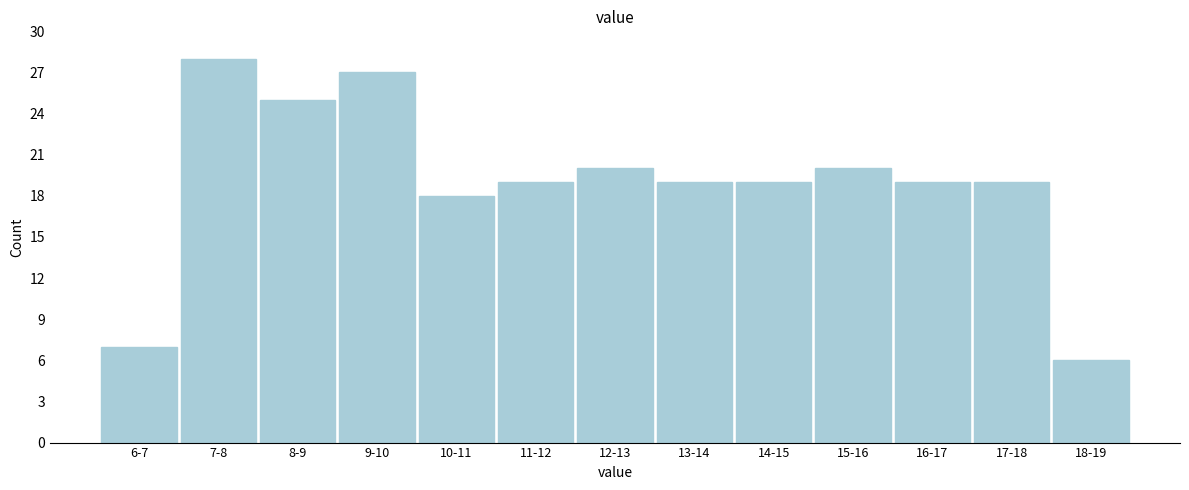

Reading left to right, what are all the values shown in this chart?

6-7=7	7-8=28	8-9=25	9-10=27	10-11=18	11-12=19	12-13=20	13-14=19	14-15=19	15-16=20	16-17=19	17-18=19	18-19=6